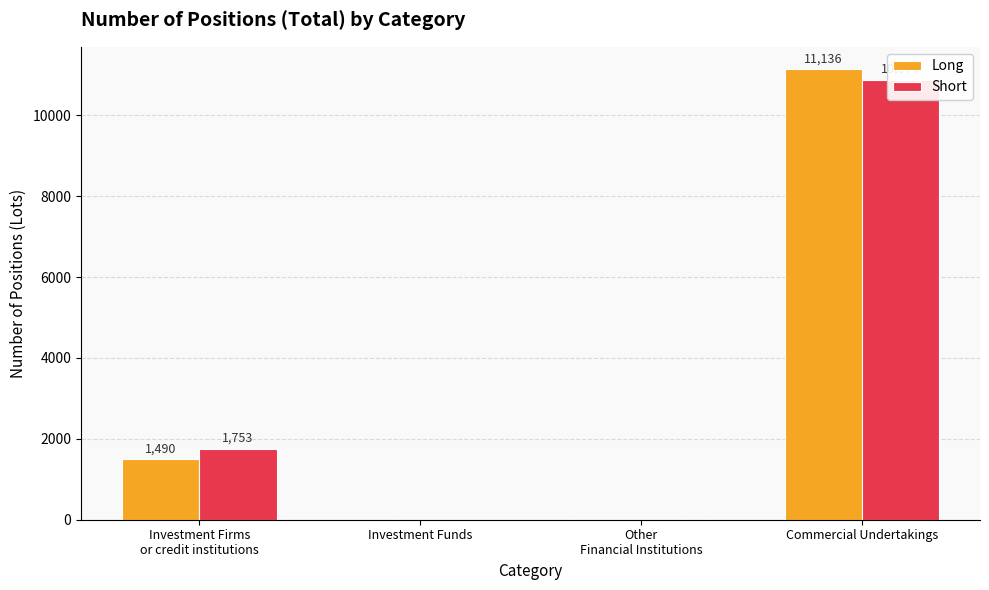

List the series in order of their overall mean, highest first.

Short, Long